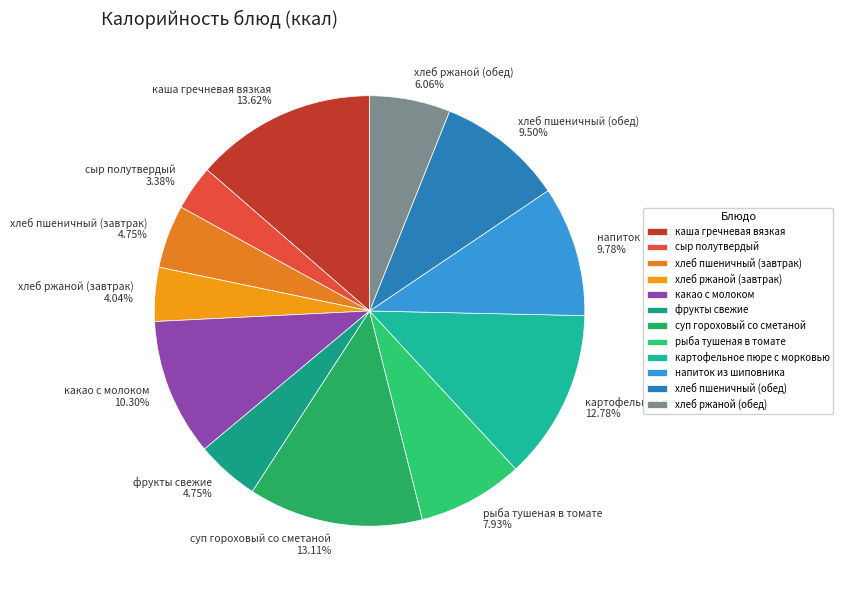

Which category has the biggest portion of the pie?

каша гречневая вязкая